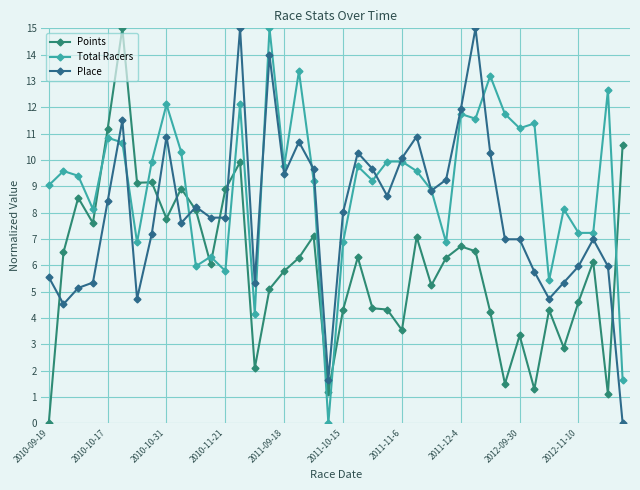

How many positive values does the Place series have?

39